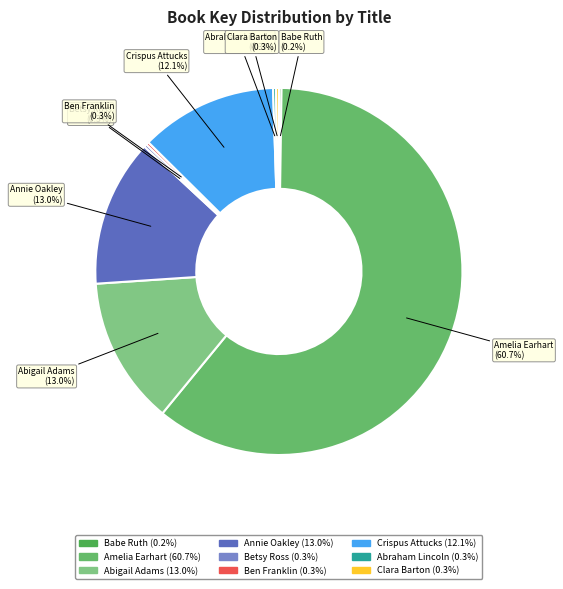

Approximately how many times larger is the value at Abigail Adams (13.0%) compared to Crispus Attucks (12.1%)?

1.1